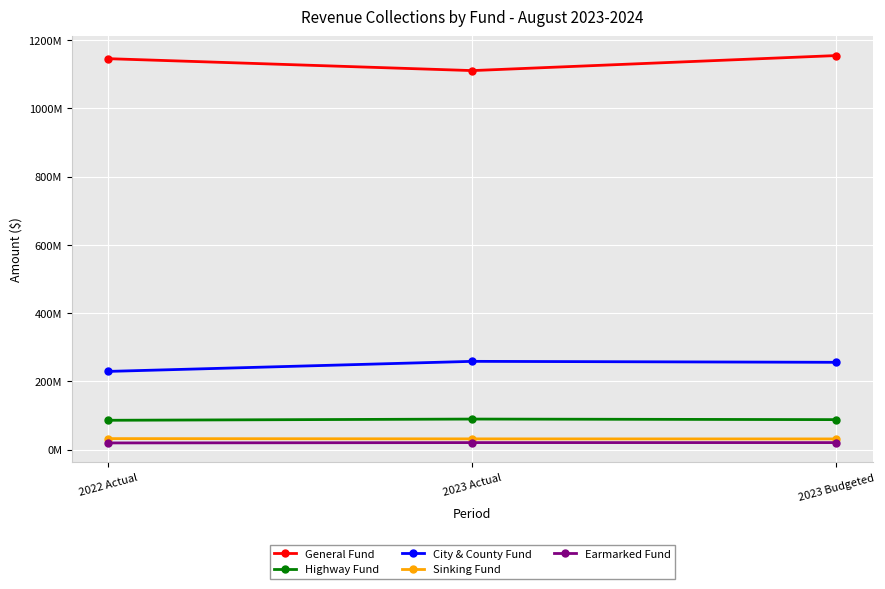

At which category is the sum across all series the highest?

2023 Budgeted